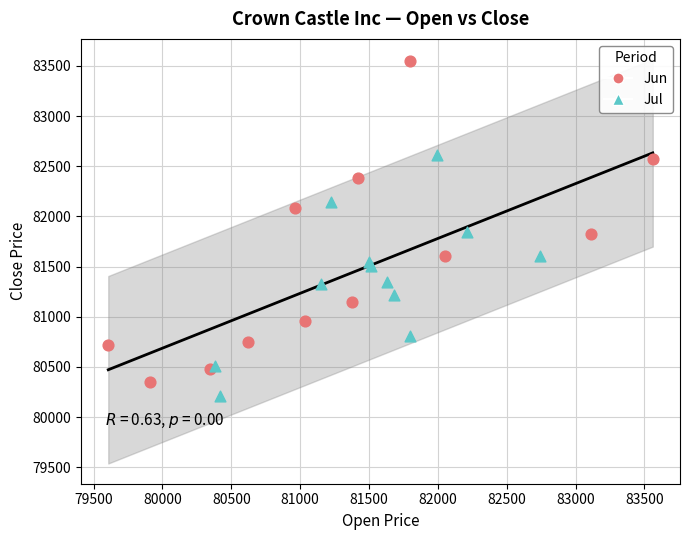

Which series has the widest spread of Y values?

Jun